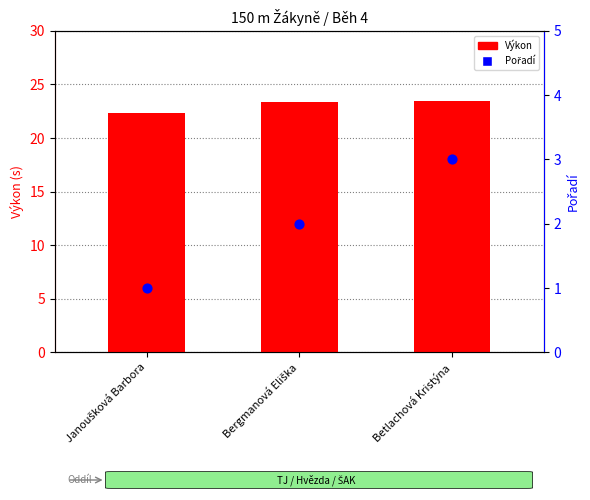

At which category is the sum across all series the highest?

Betlachová Kristýna